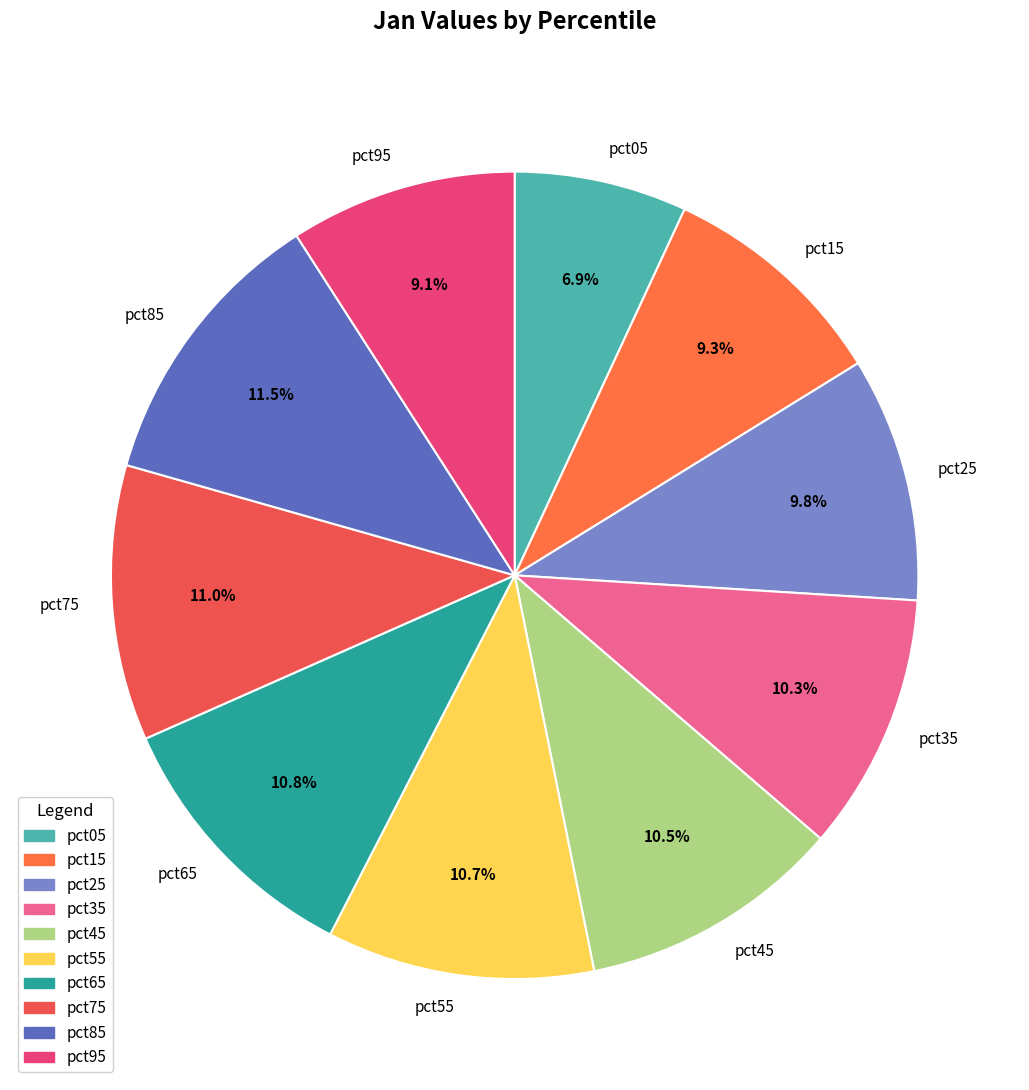

What is the smallest slice in the pie chart?

pct05